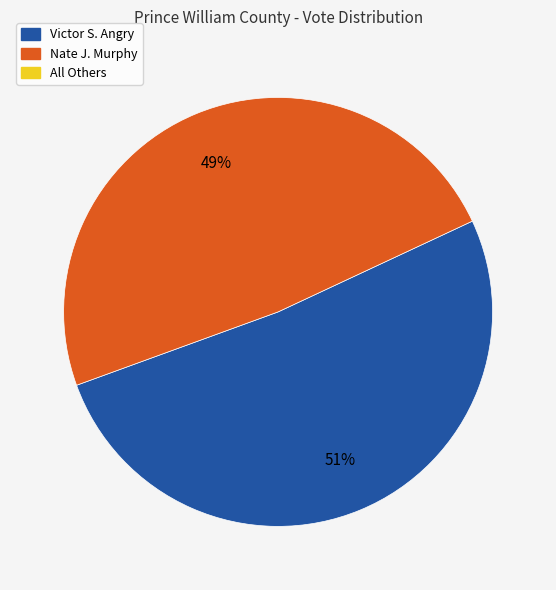

To the nearest percent, what is the average slice percentage?

50%